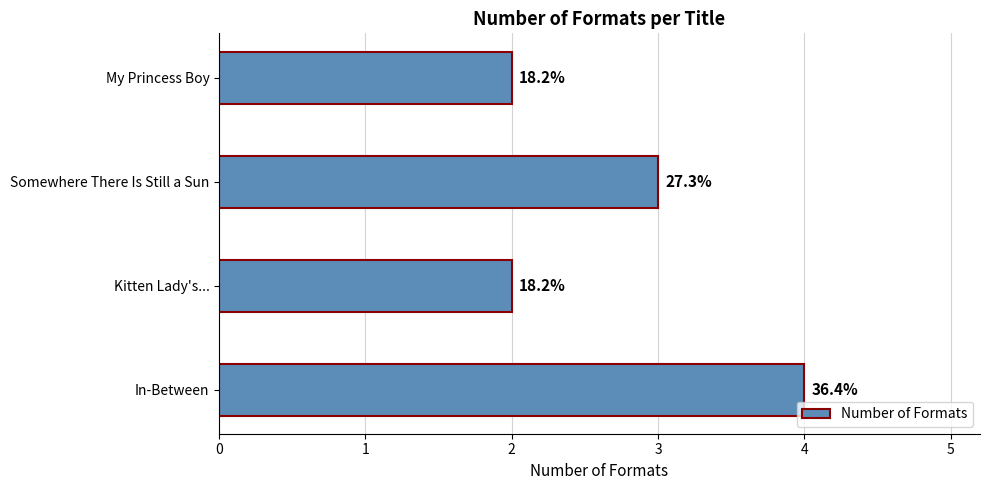

How many values are between 2 and 4?

4